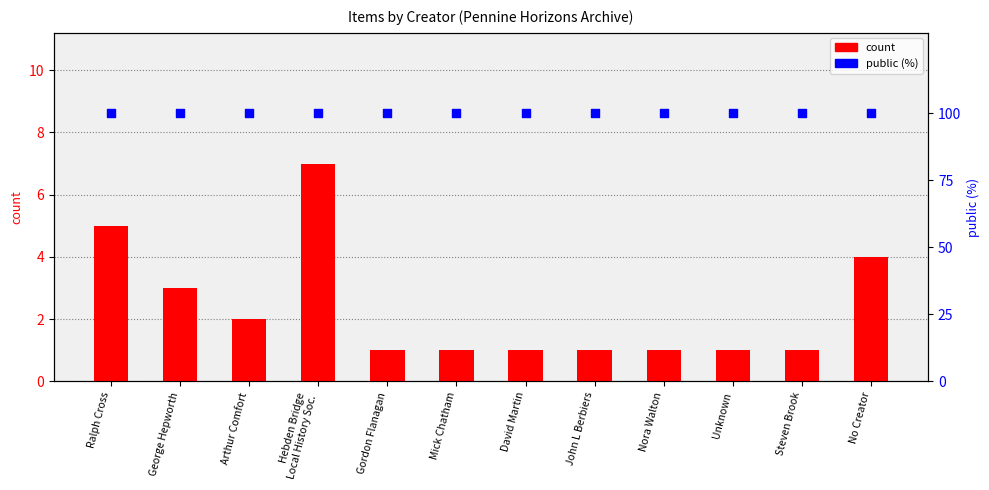

Which series contains the lowest Y value?

count